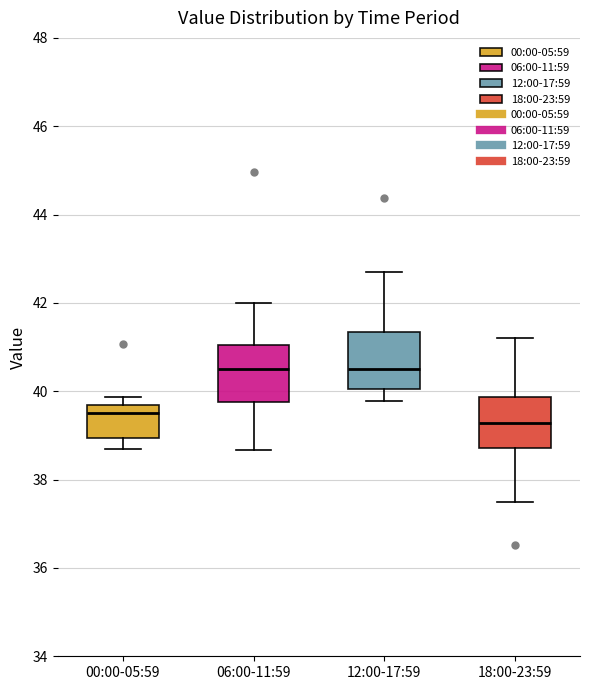

Reading left to right, transcribe this box plot: for each box, give where its median line is, the range the box spans, and where its two whiskers end, as read against the y-axis. The values are not printed on the chart, so give them approximately, as read against the axis.

00:00-05:59: median 39.6 (just below the box's upper edge), box 39.0 to 39.6, whiskers 38.8 to 39.8
06:00-11:59: median 40.6, box 39.8 to 41.0, whiskers 38.6 to 42.0
12:00-17:59: median 40.6, box 40.0 to 41.4, whiskers 39.8 to 42.8
18:00-23:59: median 39.2, box 38.8 to 39.8, whiskers 37.6 to 41.2